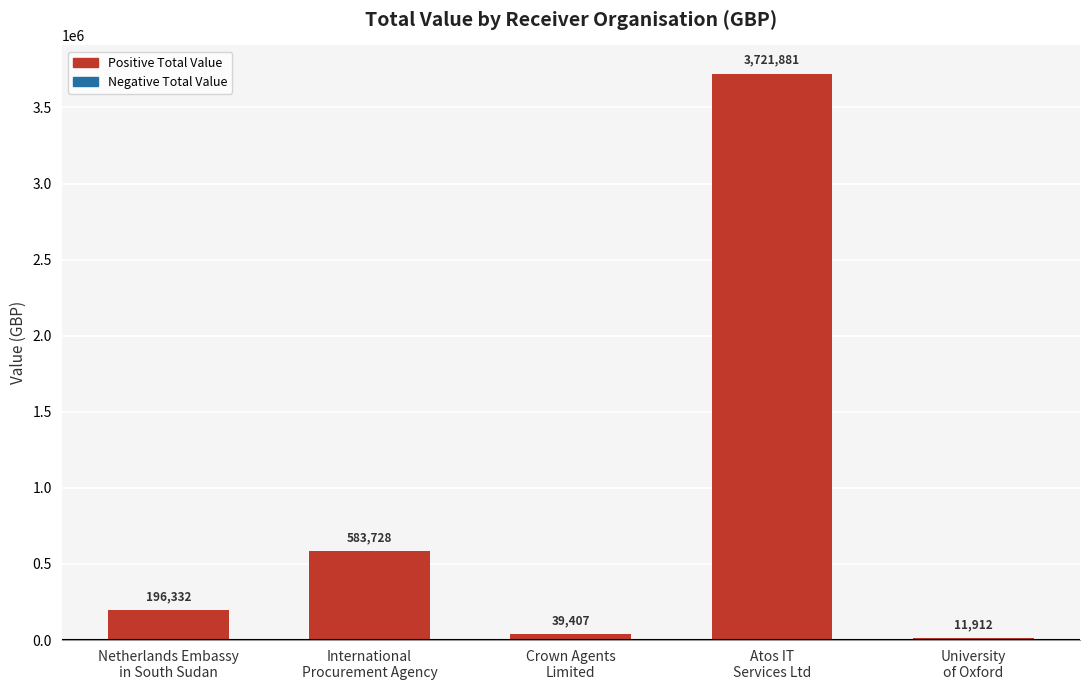

How many bars are there in total?

5